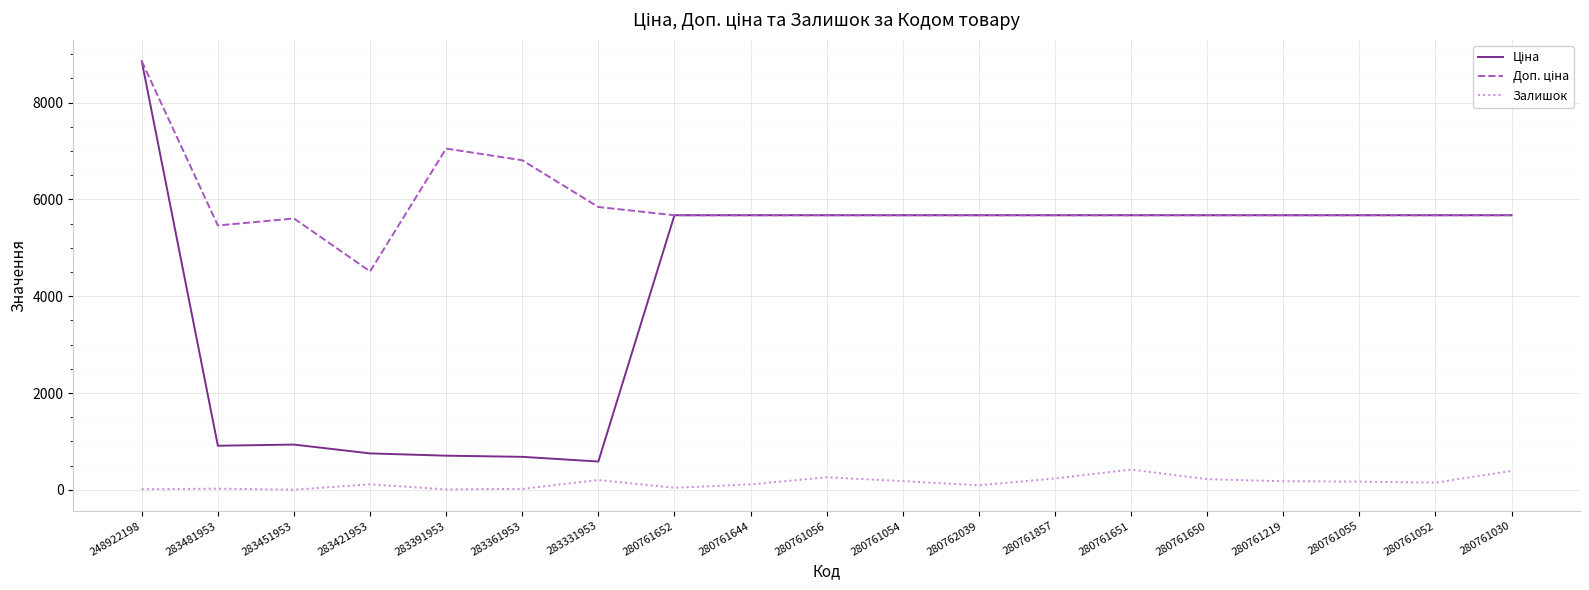

At which category does the chart reach its peak across all series?

248922198